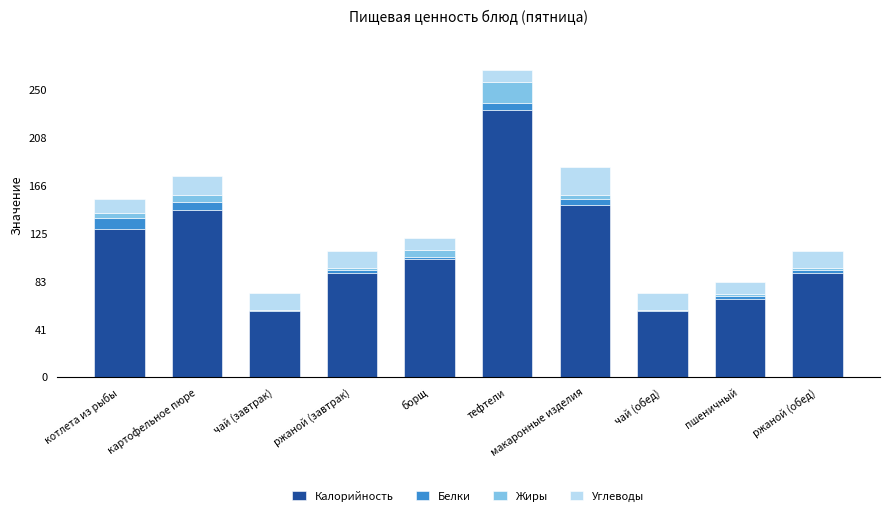

How many data points in Калорийность are above 102?

5